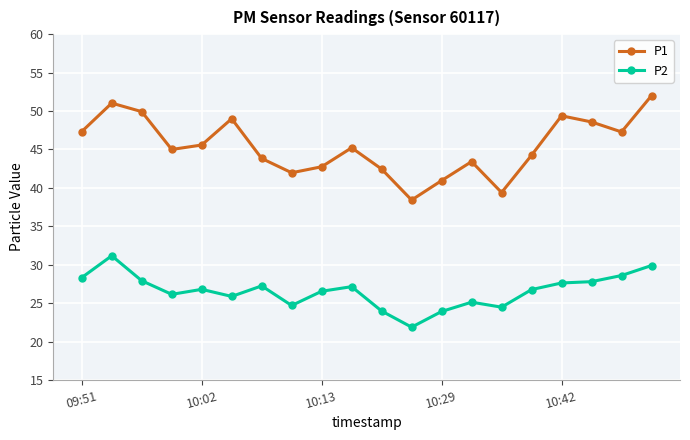

List the series in order of their peak value, highest first.

P1, P2